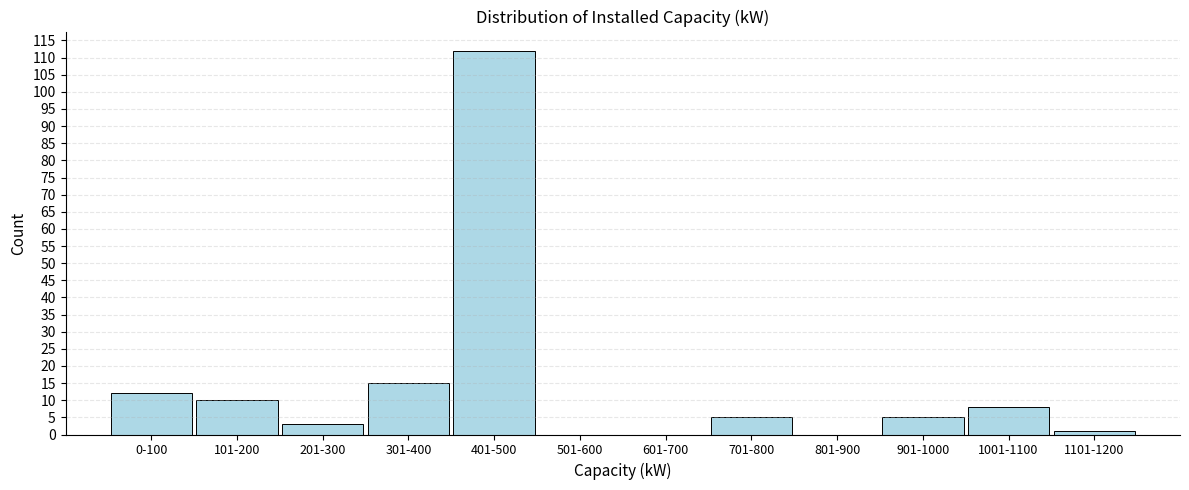

Reading left to right, list all the values displayed in this chart.

0-100=12	101-200=10	201-300=3	301-400=15	401-500=112	501-600=0	601-700=0	701-800=5	801-900=0	901-1000=5	1001-1100=8	1101-1200=1